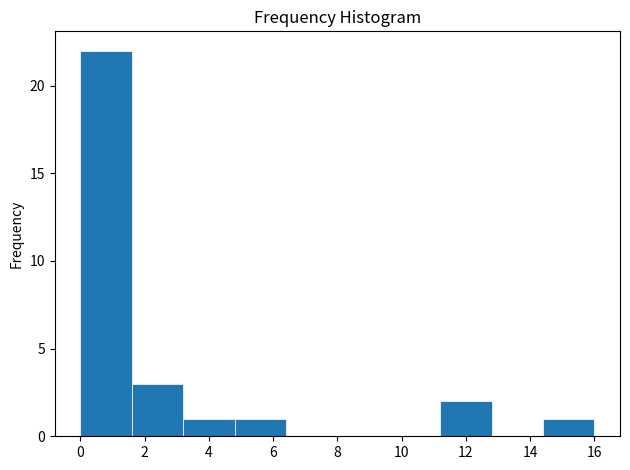

Which range on the x-axis has the tallest bar?

0.0 to 1.6